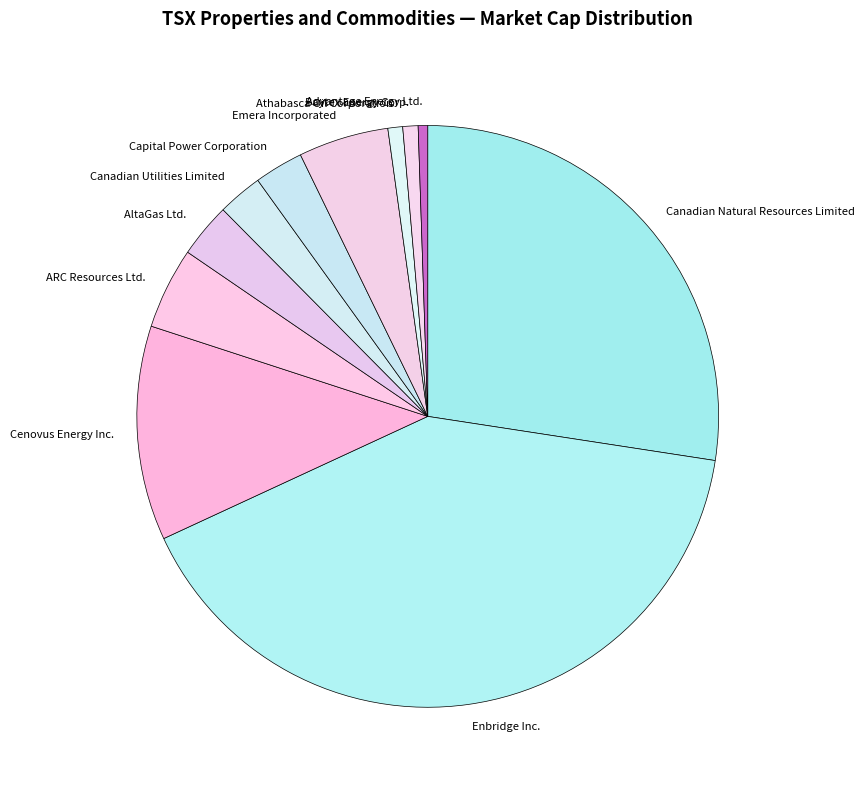

Which has a higher value, Emera Incorporated or Enbridge Inc.?

Enbridge Inc.